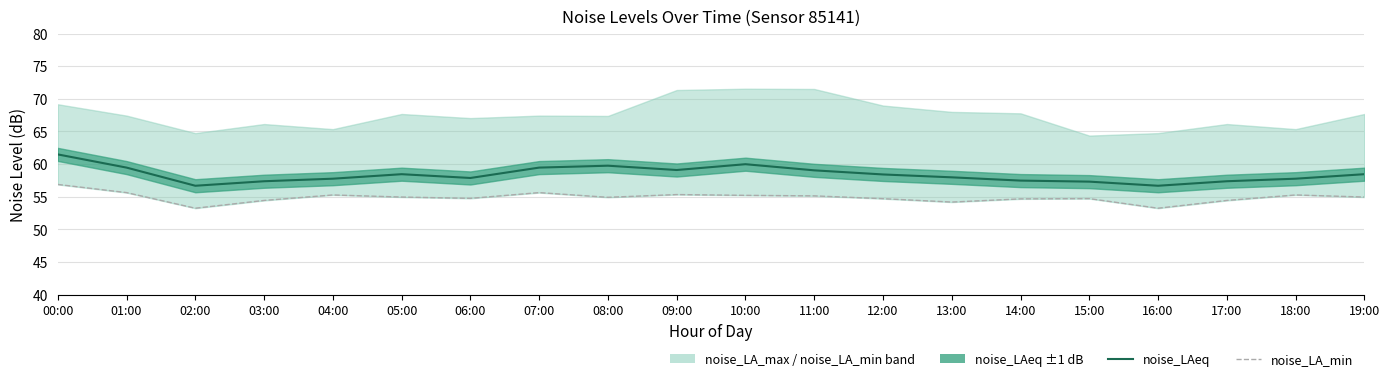

Which series has the largest total across all categories?

noise_LAeq